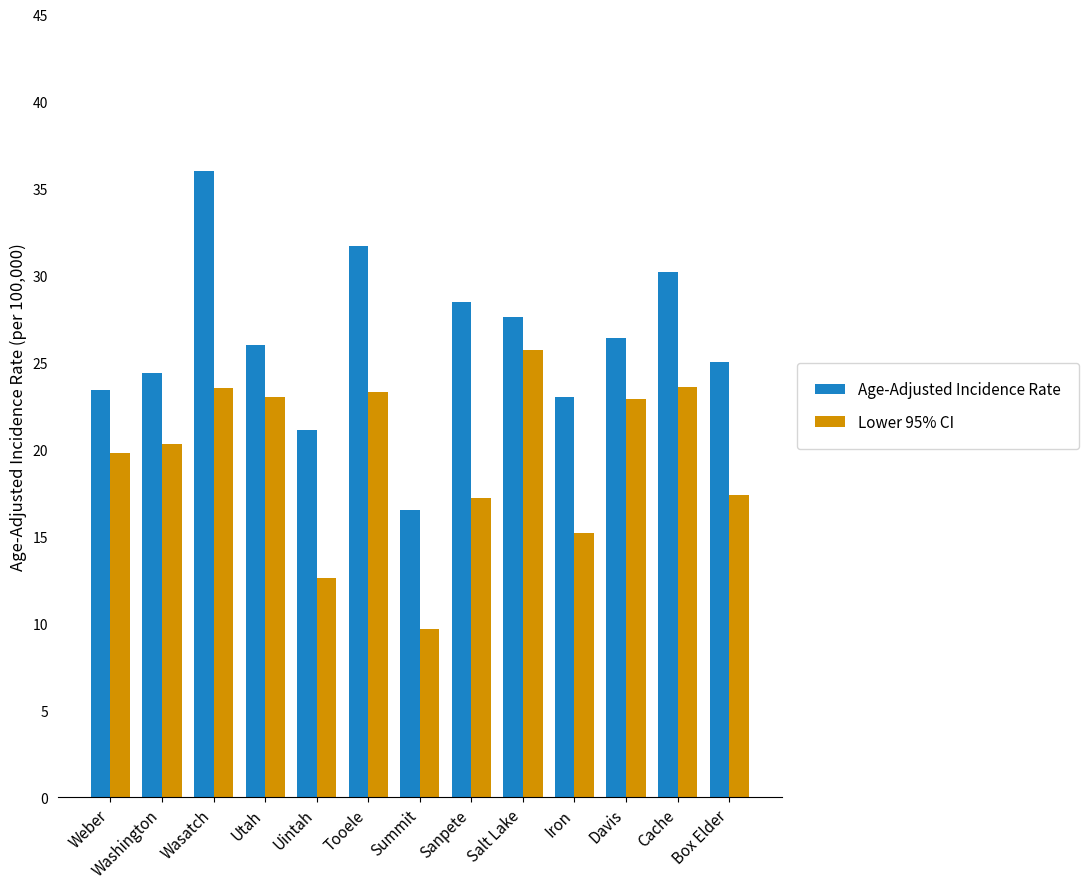

What is the value of the Lower 95% CI bar at the 11th from the left?

22.9